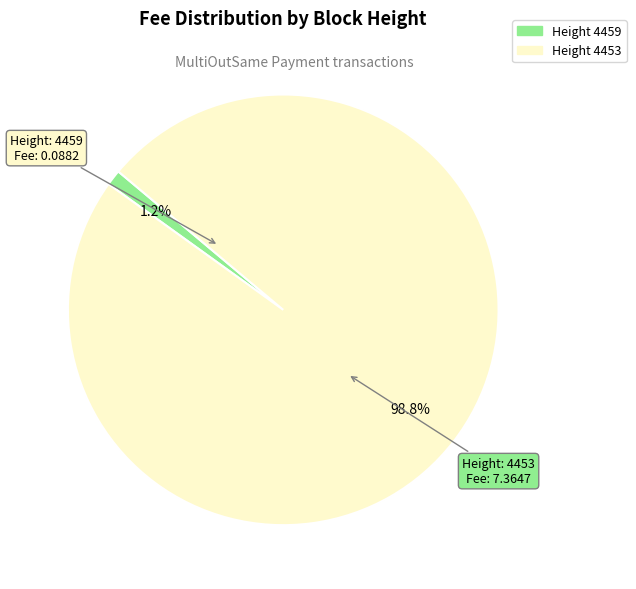

How many slices are in this pie chart?

2